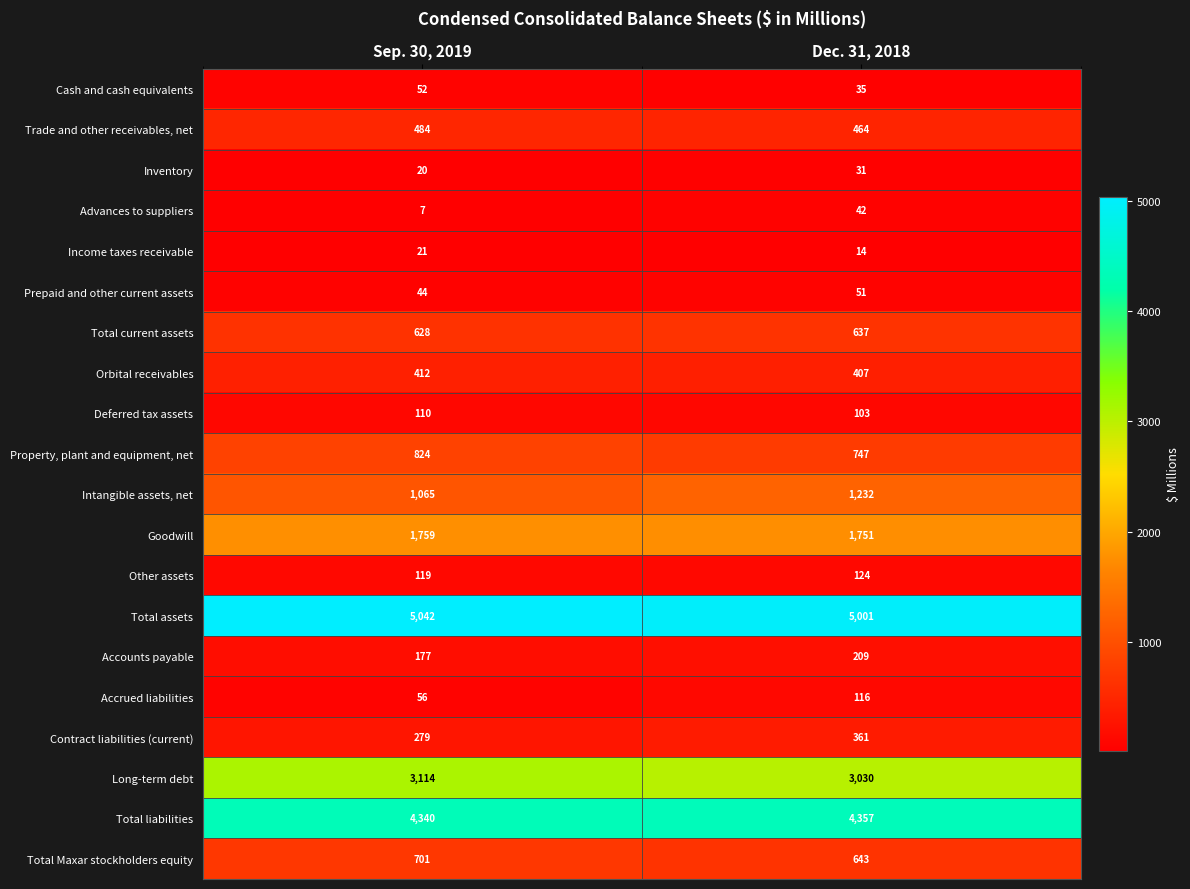

What is the sum of the Total assets values at Dec. 31, 2018 and Sep. 30, 2019?

10043